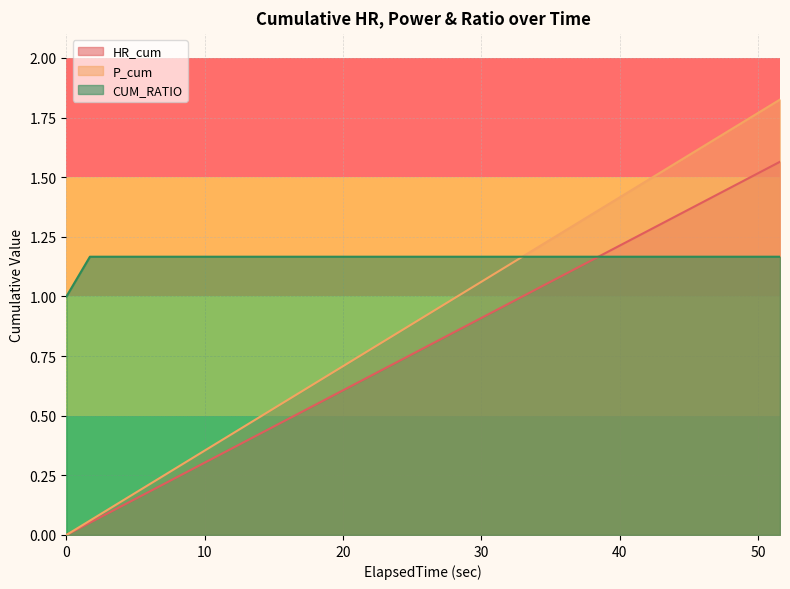

What is the difference between the maximum and second lowest values in the HR_cum series?

1.5